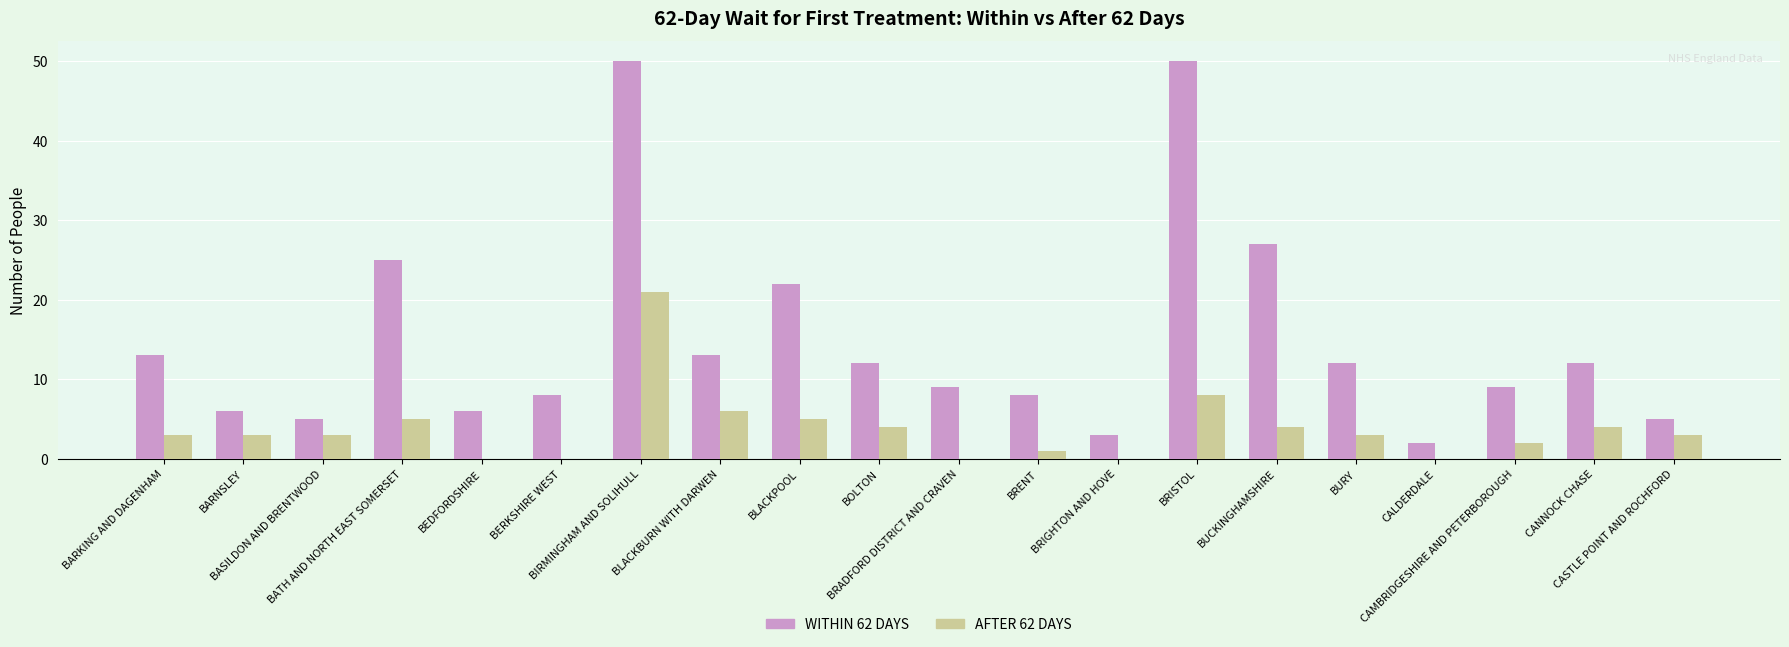

Count the number of data series in this chart.

2